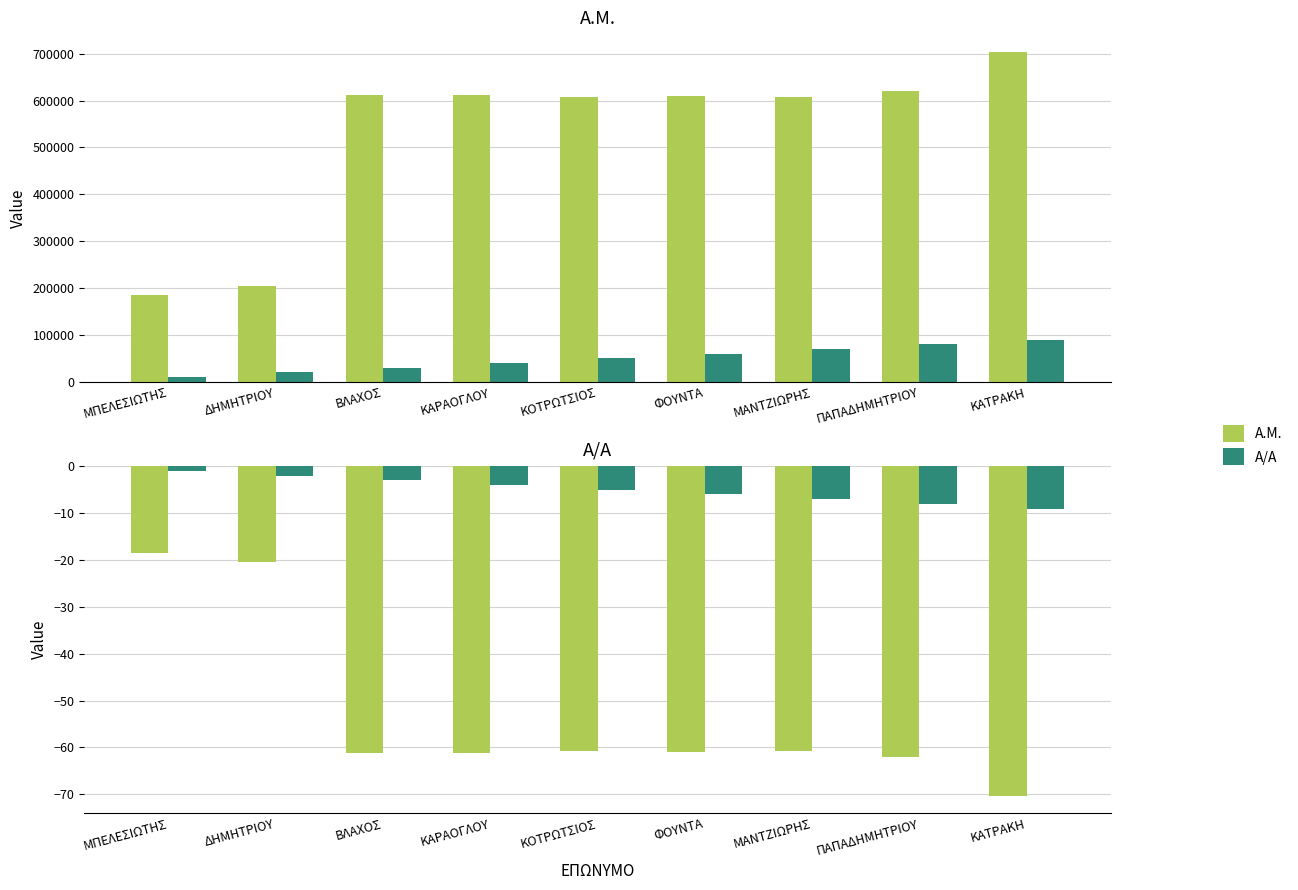

Which series has the largest range (max minus min)?

A.M.